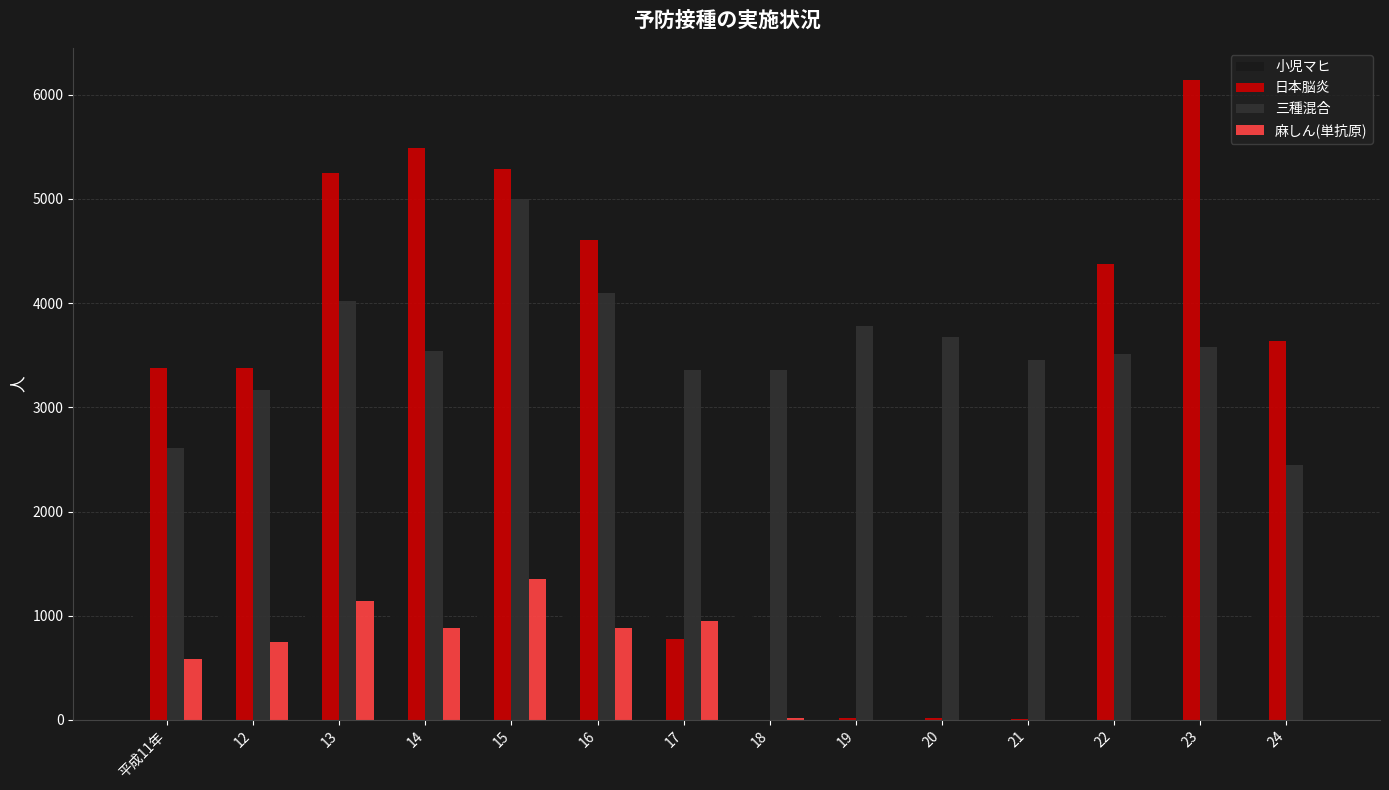

The value of 小児マヒ at 24 is 1758. True or false?

True